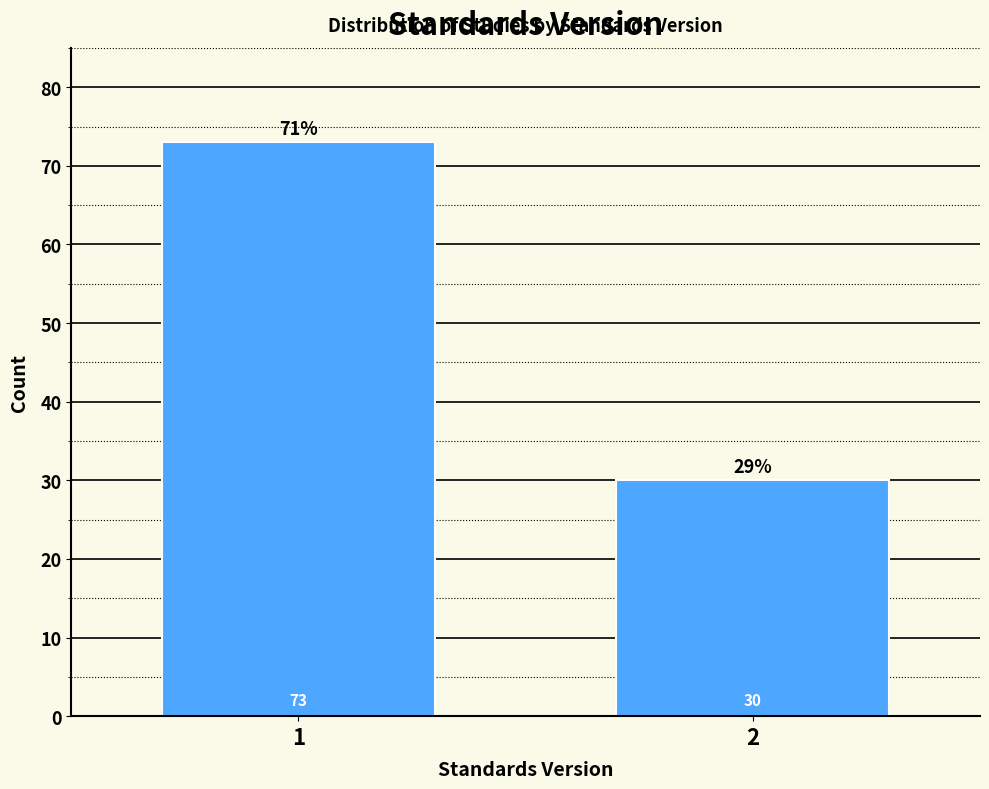

Reading right to left, extract all data points from this chart.

30	73